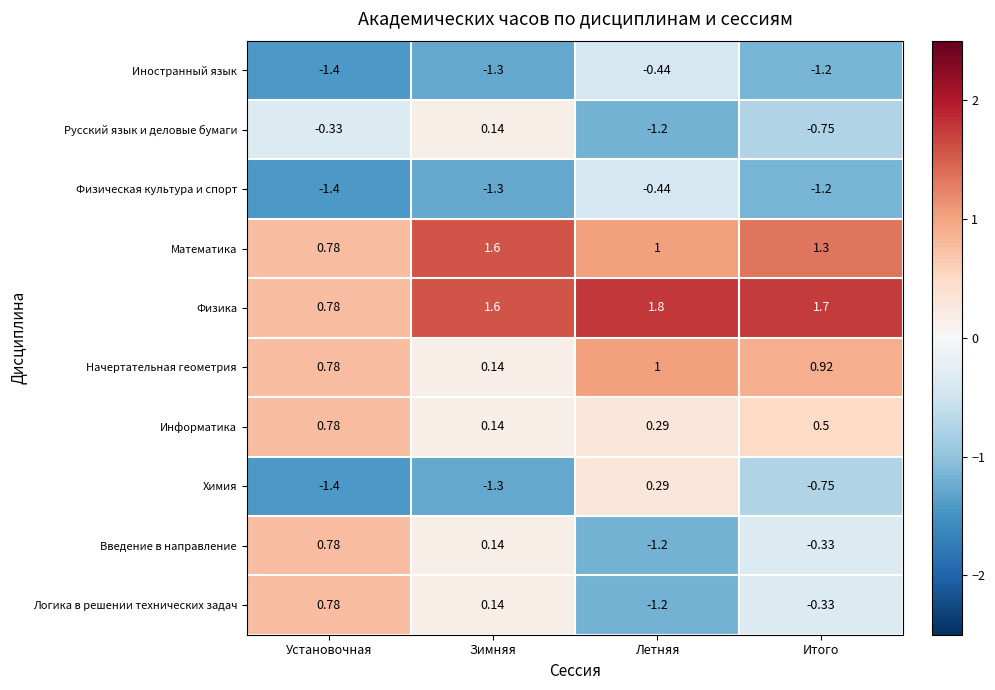

Where does the Физика series first go above 1?

Зимняя